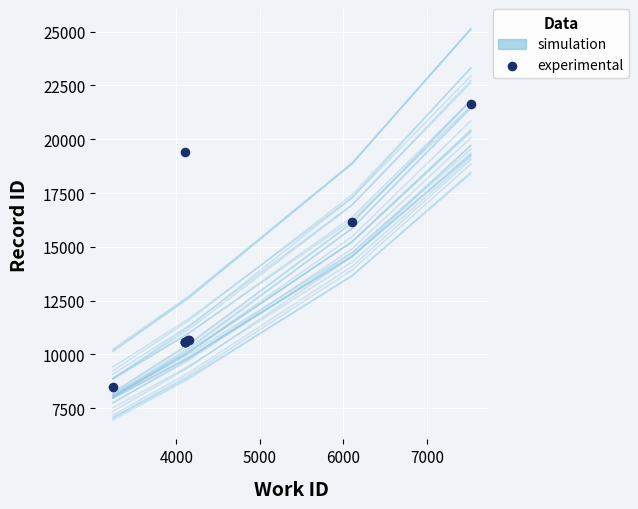

What is the total value across all series at 1?

14670